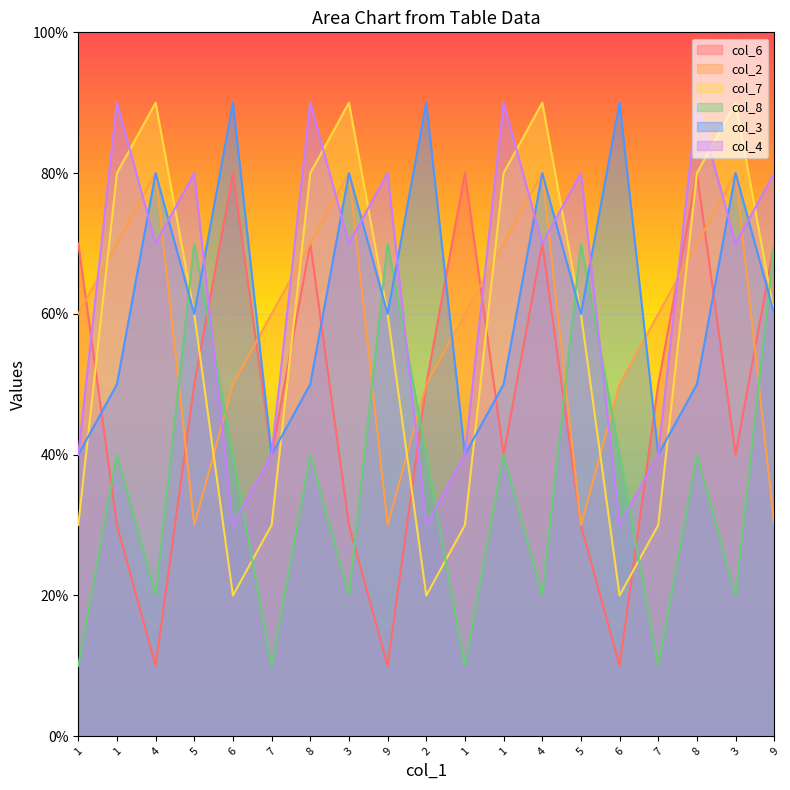

Rank the series at 4 from highest to lowest value.

col_7, col_2, col_3, col_4, col_8, col_6